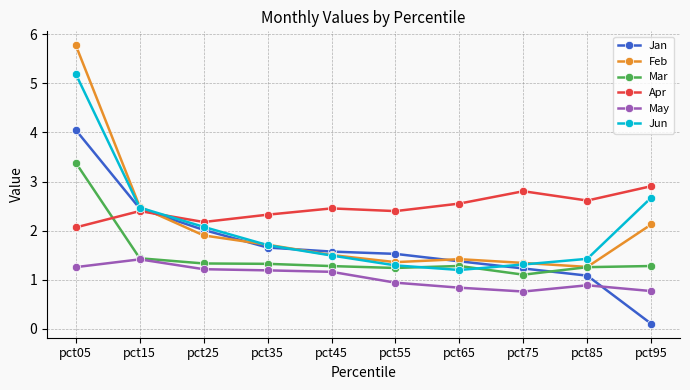

List the series in order of their peak value, lowest first.

May, Apr, Mar, Jan, Jun, Feb